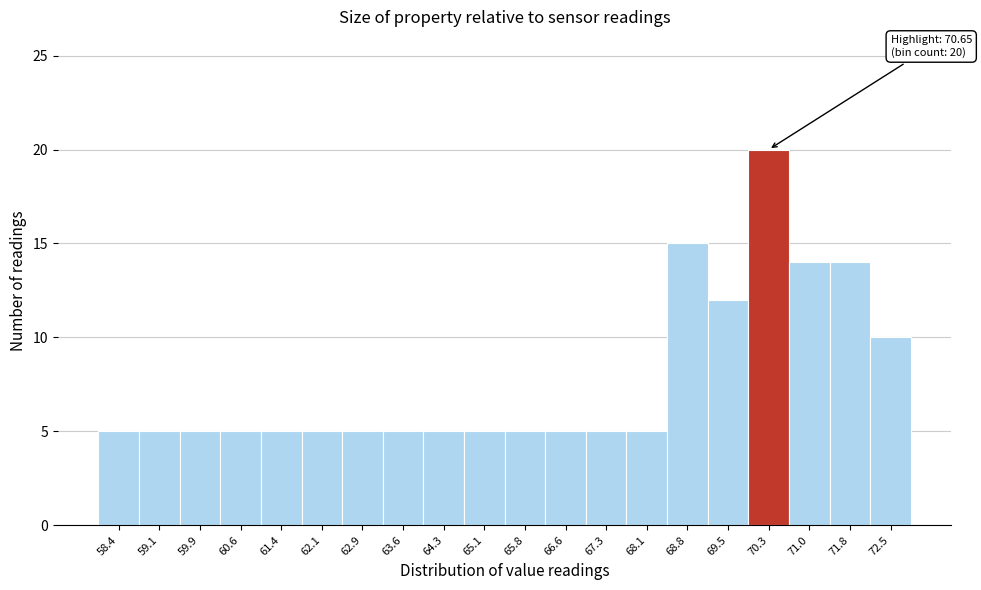

Reading right to left, extract all data points from this chart.

72.5=10	71.8=14	71.0=14	70.3=20	69.5=12	68.8=15	68.1=5	67.3=5	66.6=5	65.8=5	65.1=5	64.3=5	63.6=5	62.9=5	62.1=5	61.4=5	60.6=5	59.9=5	59.1=5	58.4=5